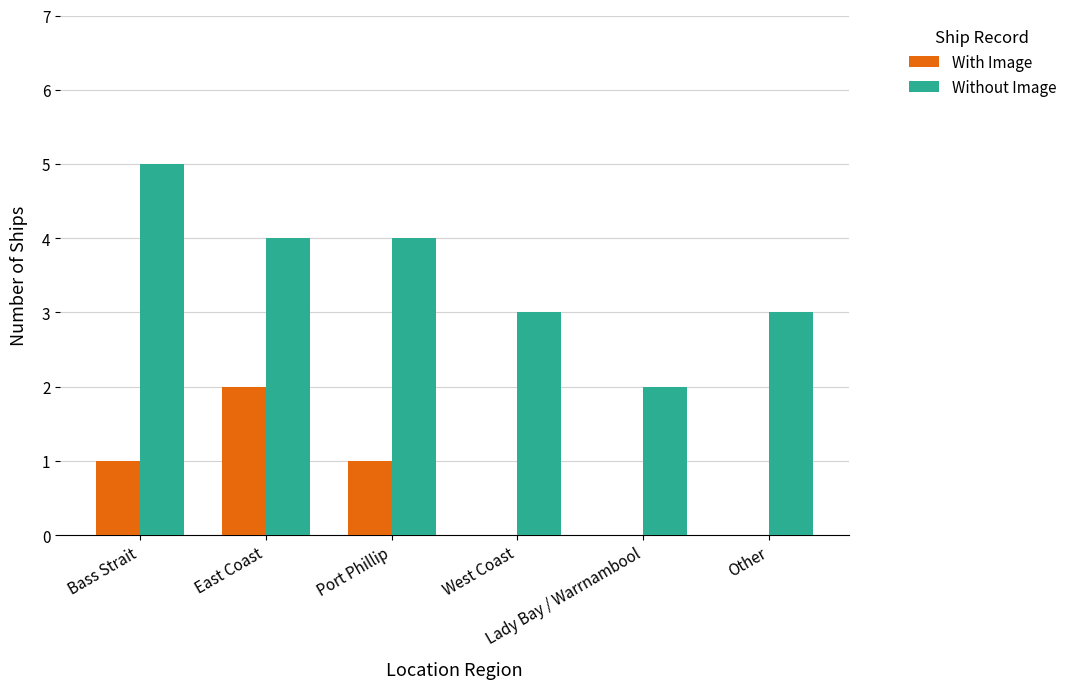

Is the value of With Image at Lady Bay / Warrnambool greater than the value of Without Image at Bass Strait?

No